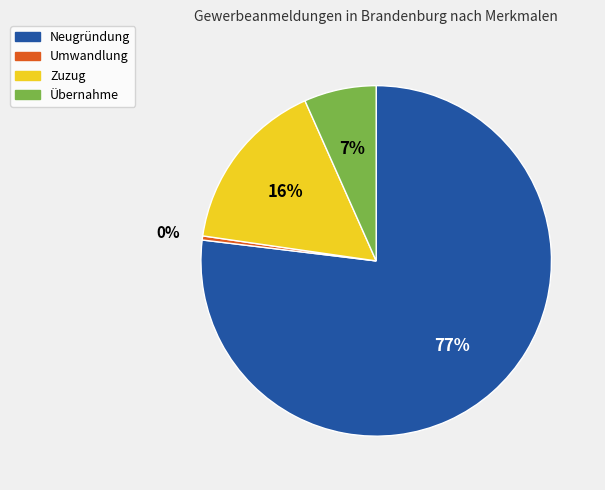

To the nearest percent, what is the difference between the largest and smallest slice percentages?

77%